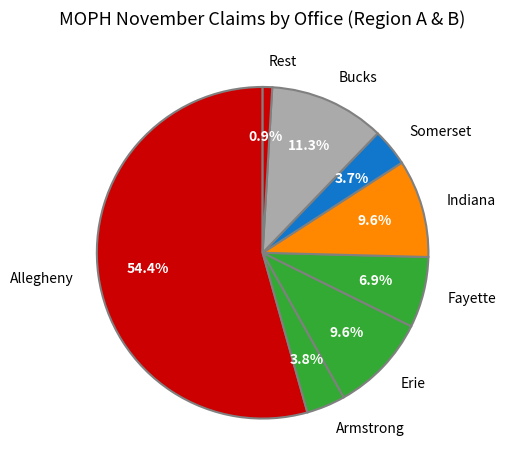

How many segments does this pie chart have?

8